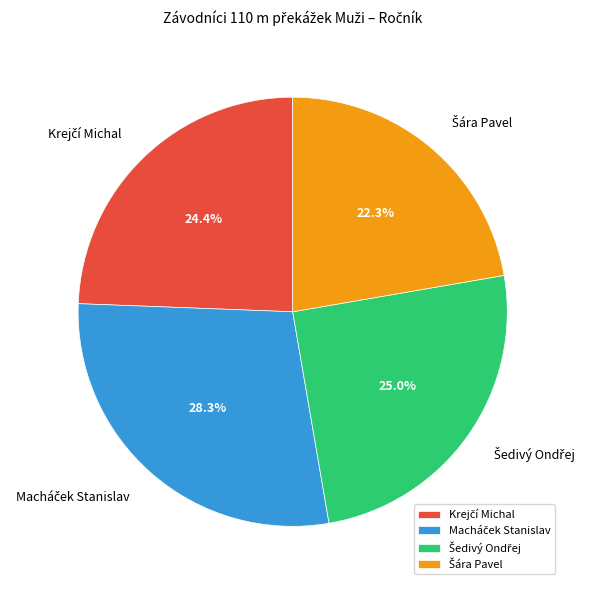

Is there a majority slice in this chart?

No